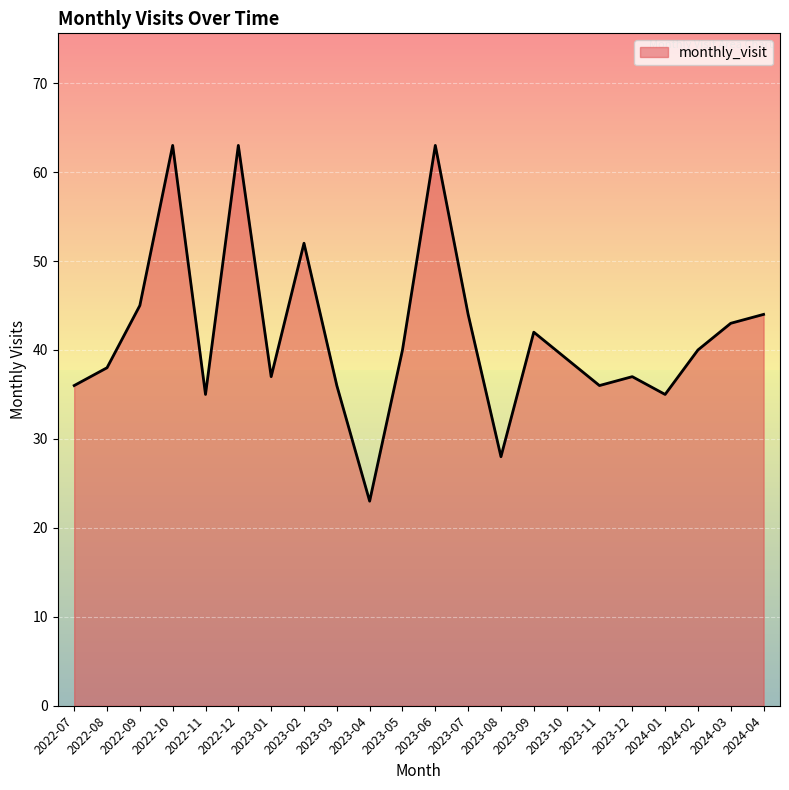

At which category does the chart reach its minimum across all series?

2023-04